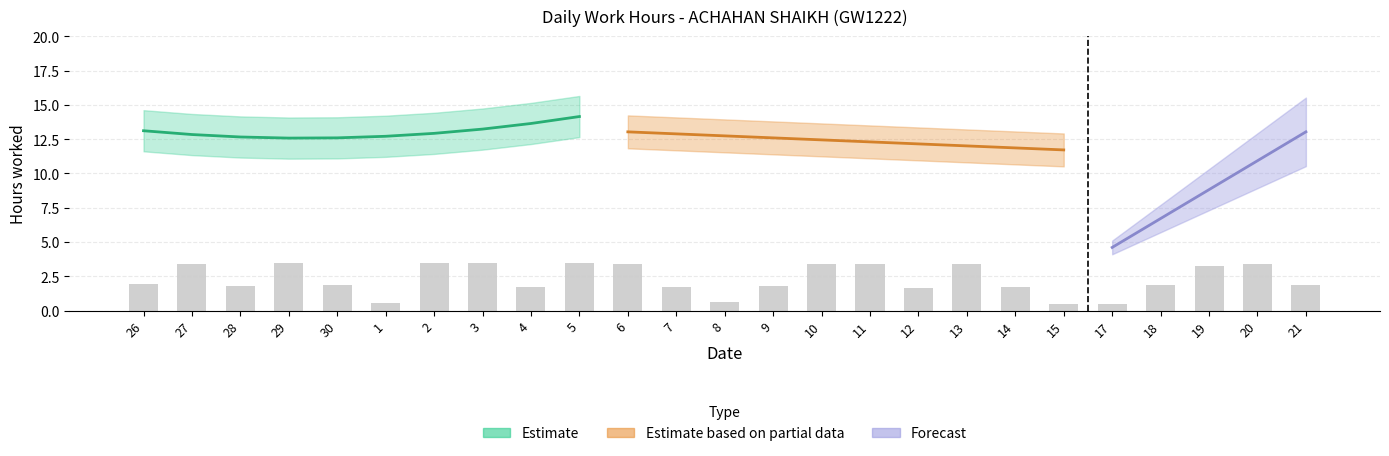

What is the average value?

2.3